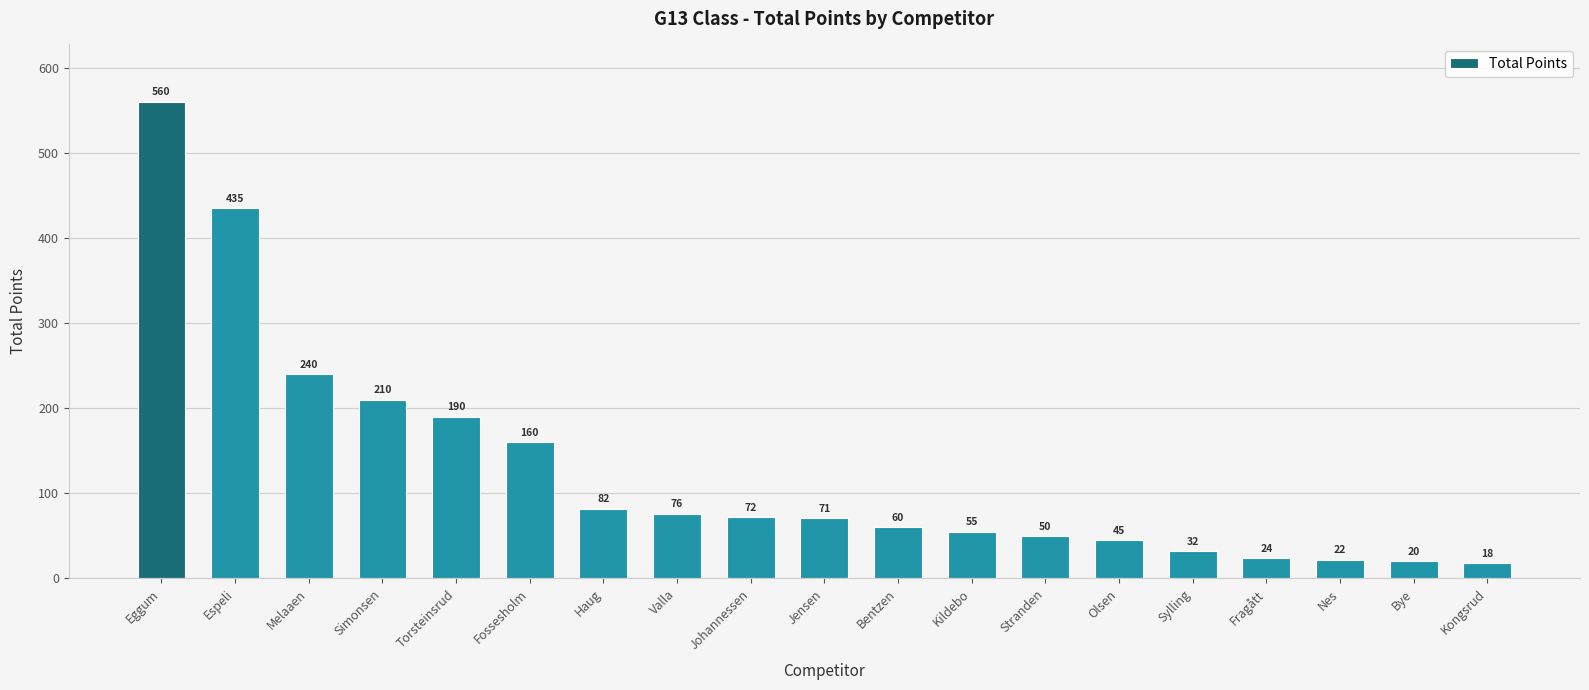

List the labels in order of value, smallest first.

Kongsrud, Bye, Nes, Fragått, Sylling, Olsen, Stranden, Kildebo, Bentzen, Jensen, Johannessen, Valla, Haug, Fossesholm, Torsteinsrud, Simonsen, Melaaen, Espeli, Eggum